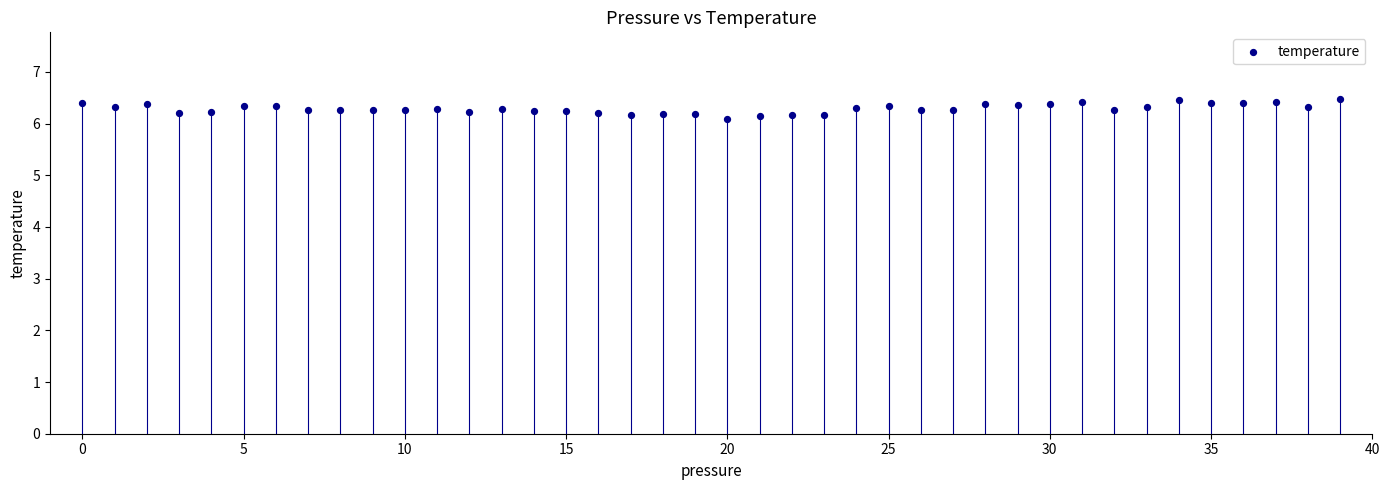

What is the range of Y values (max minus min)?

0.4